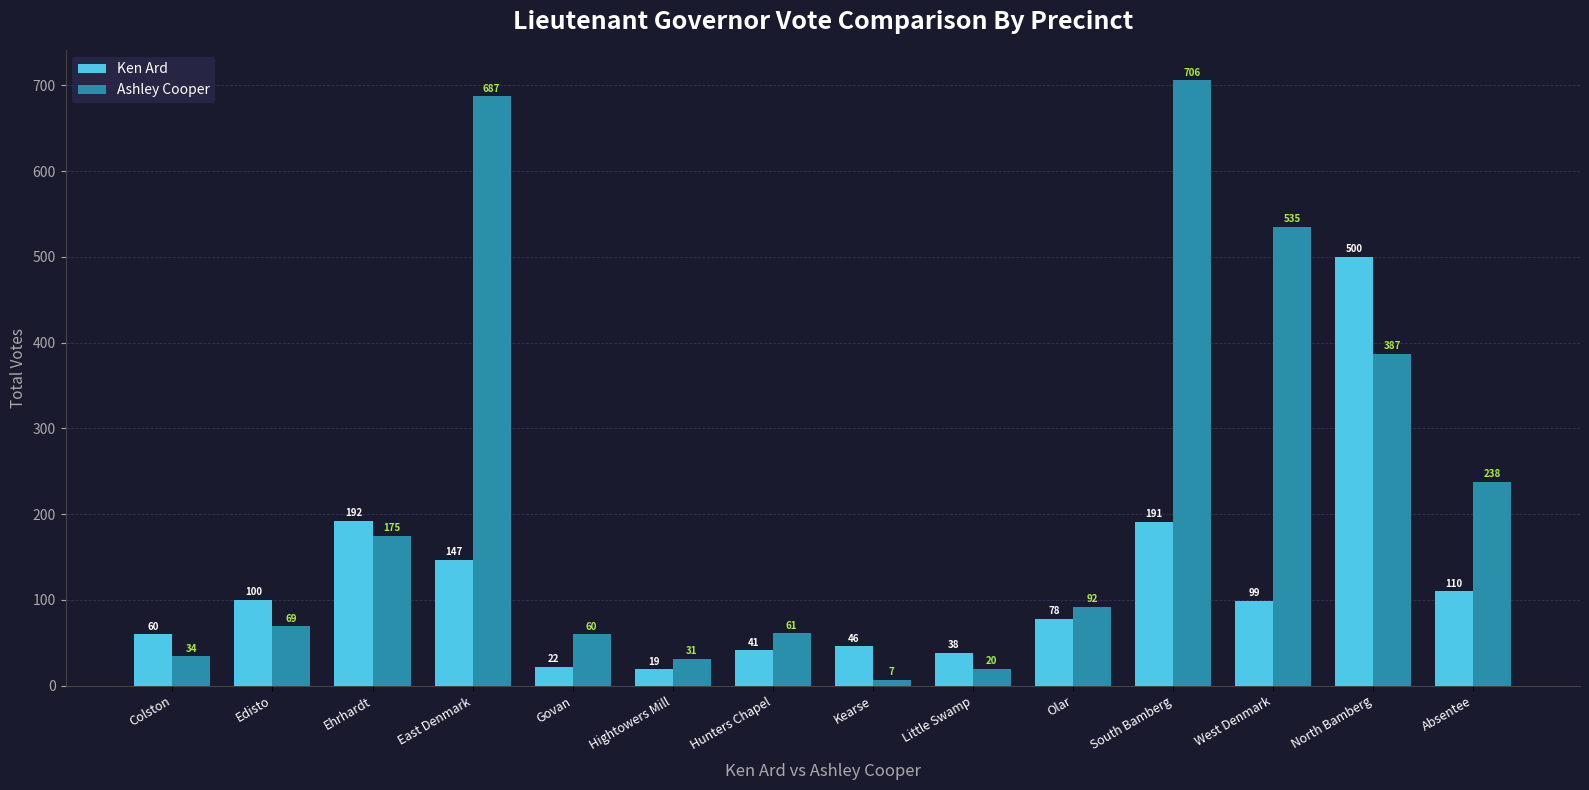

Which series has the widest spread of values?

Ashley Cooper